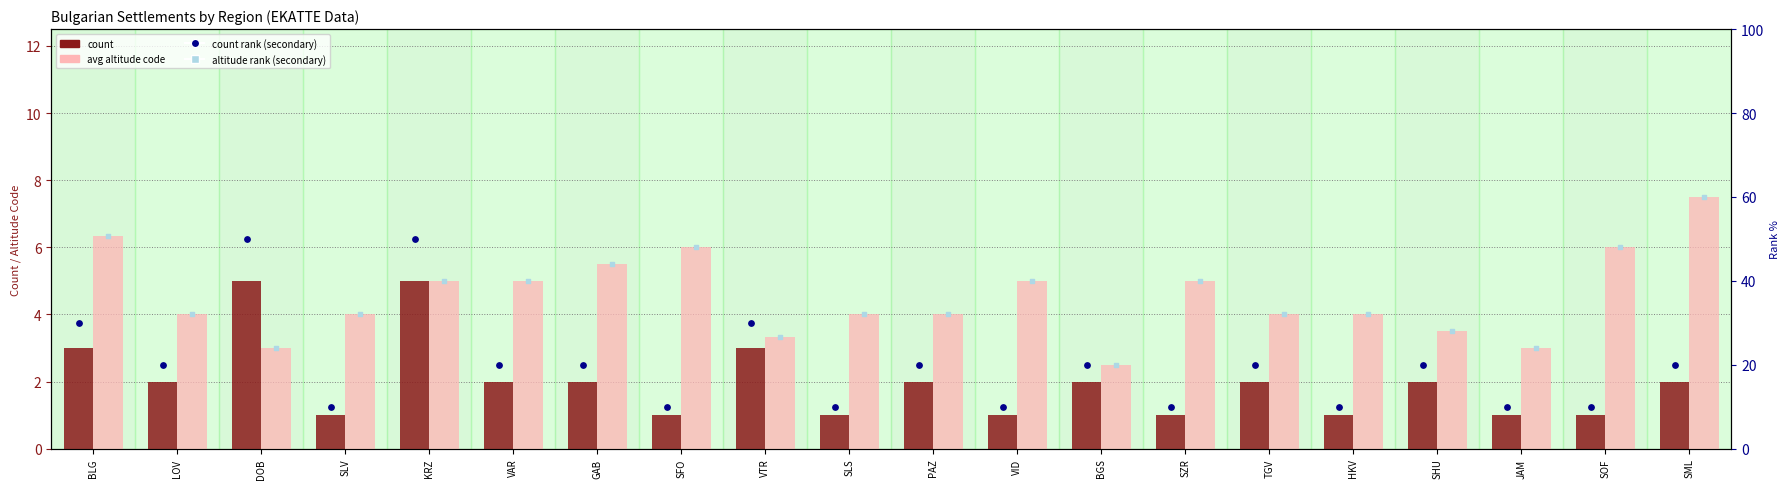

Is the value of avg altitude code (light) at BLG greater than the value of count rank (secondary) at JAM?

No